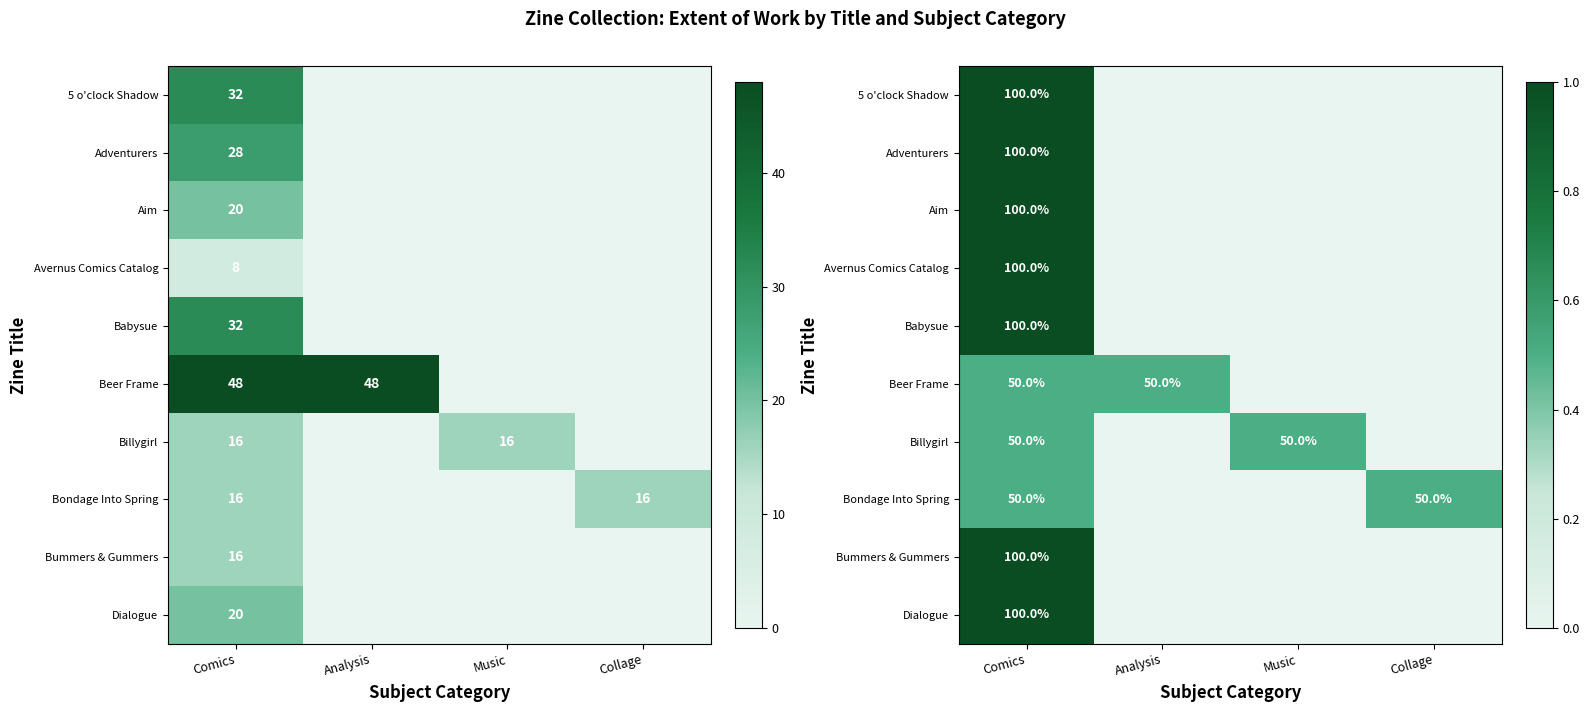

Rank the series at Music from lowest to highest value.

5 o'clock Shadow, Adventurers, Aim, Avernus Comics Catalog, Babysue, Beer Frame, Bondage Into Spring, Bummers & Gummers, Dialogue, Billygirl